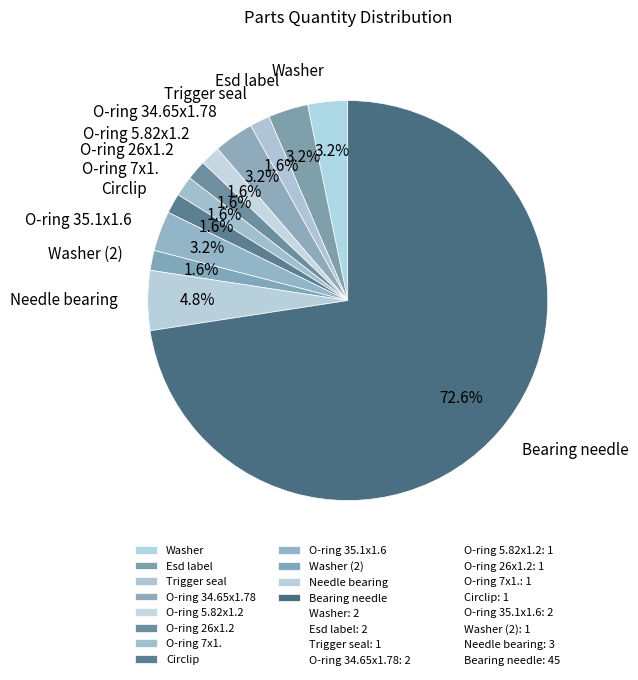

To the nearest percent, what is the average slice percentage?

8%